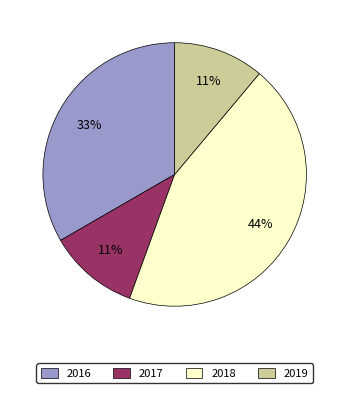

Which slice is the largest?

2018